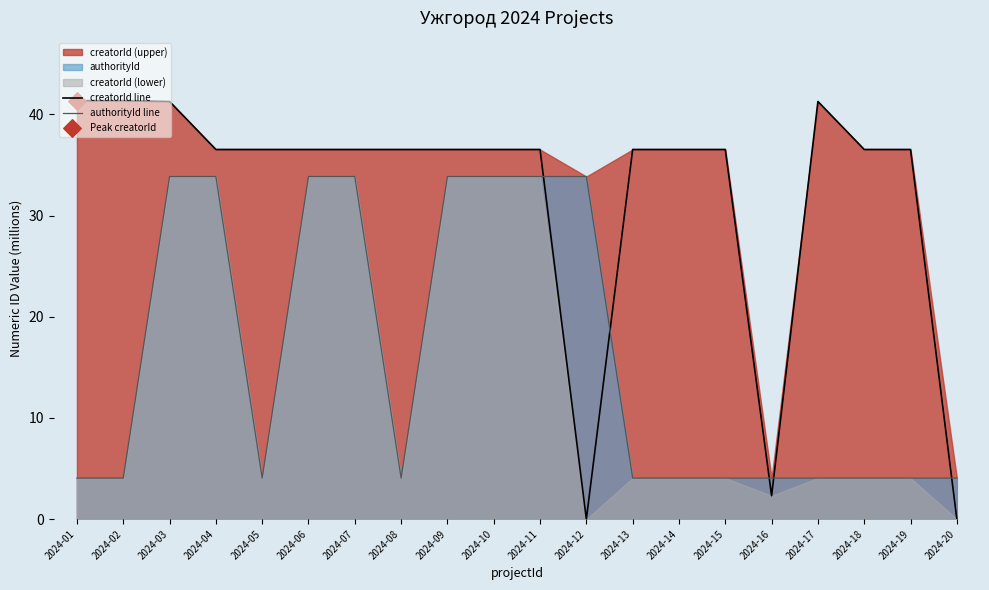

Where does the creatorId line series first go above 36?

2024-01